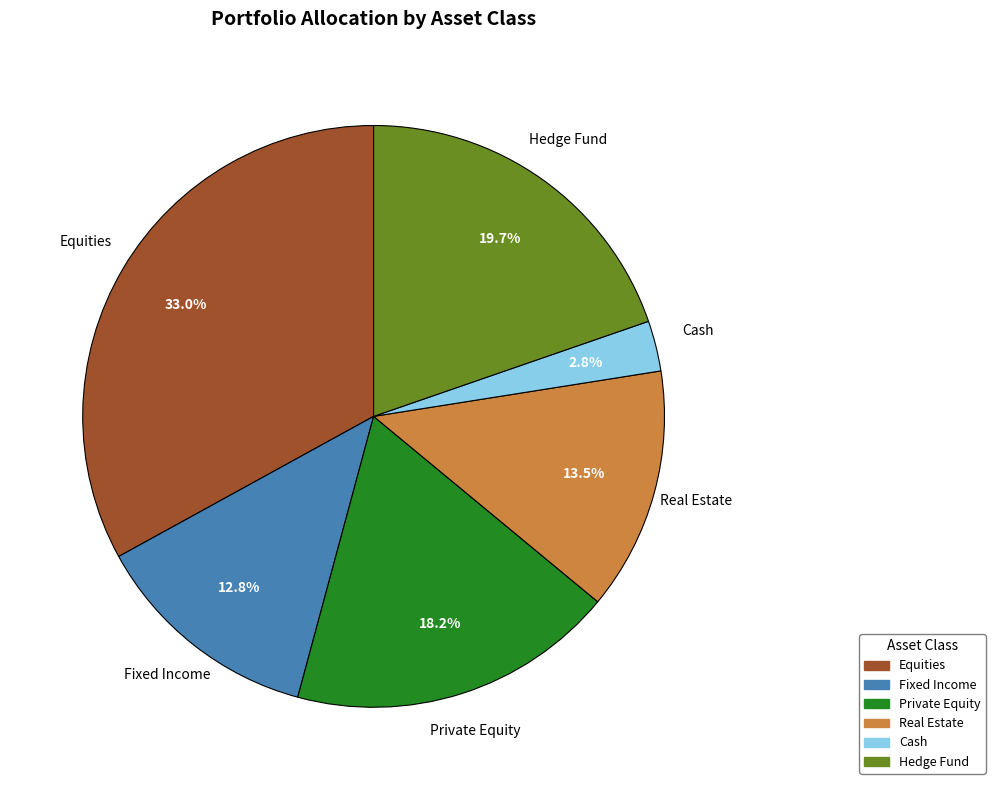

Which has a higher value, Real Estate or Equities?

Equities